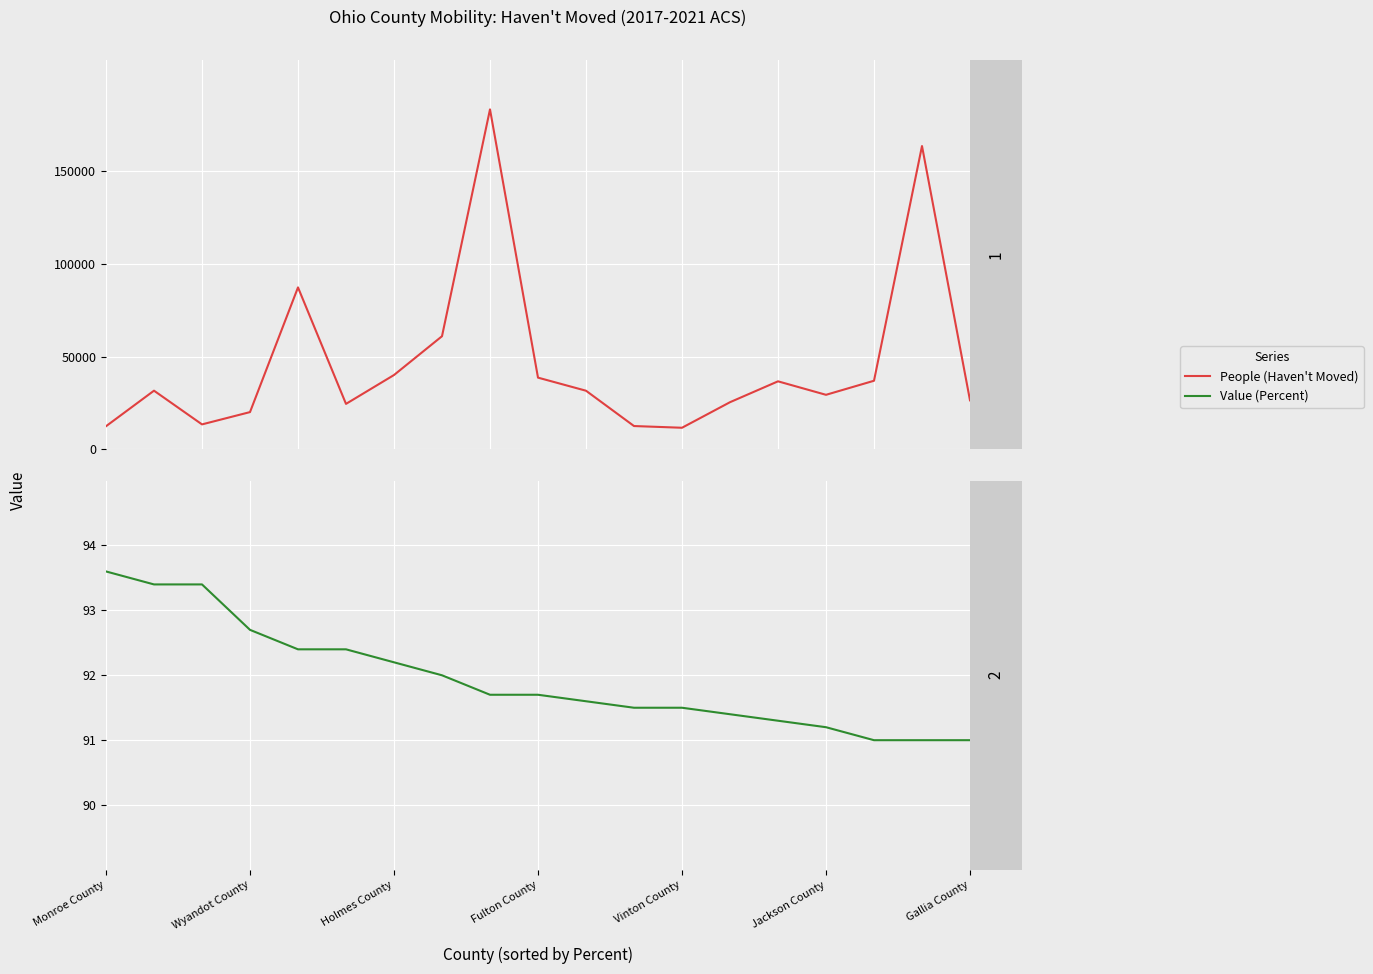

What is the difference between the People (Haven't Moved) values at 13 and Wyandot County?

6217.0